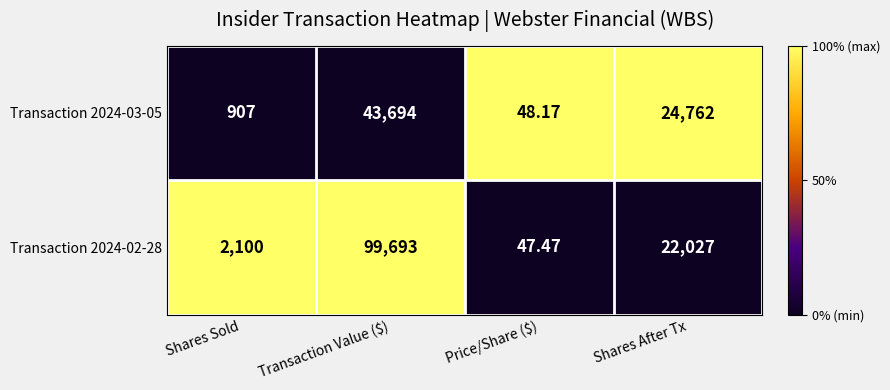

At which label is Transaction 2024-03-05 closest to 21871?

Shares After Tx